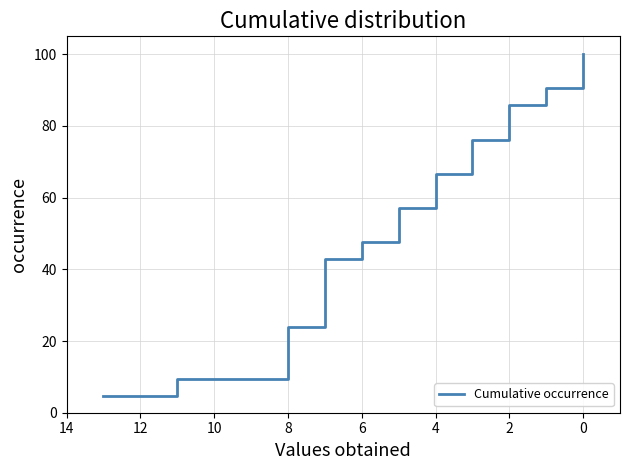

How many data points are above 57?

6